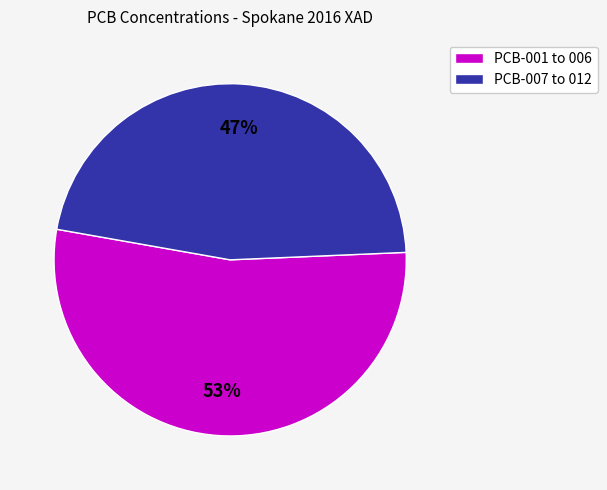

Is there a majority slice in this chart?

Yes